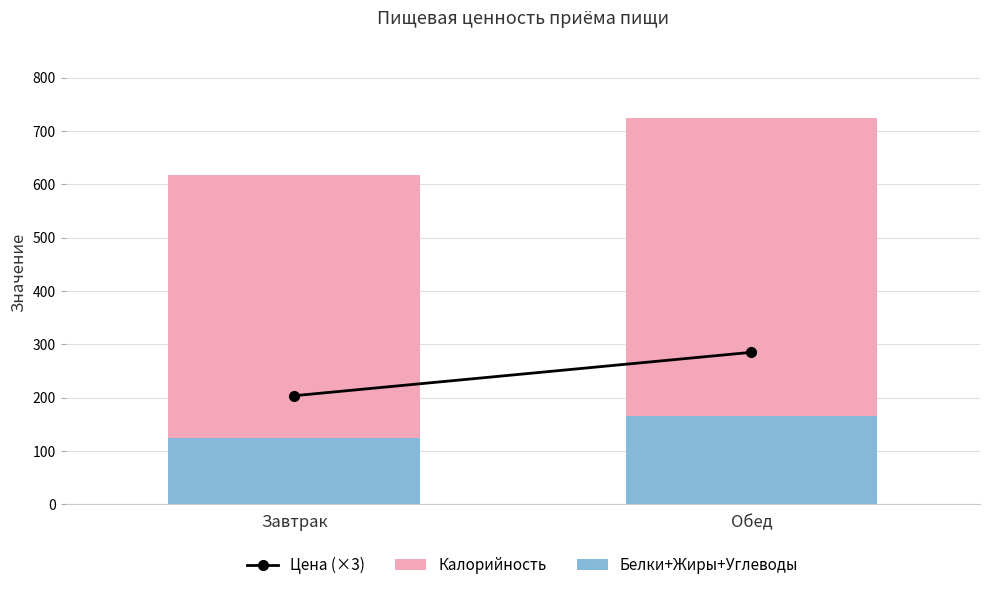

Is it true that Цена (×3) equals 203.4 at Завтрак?

True